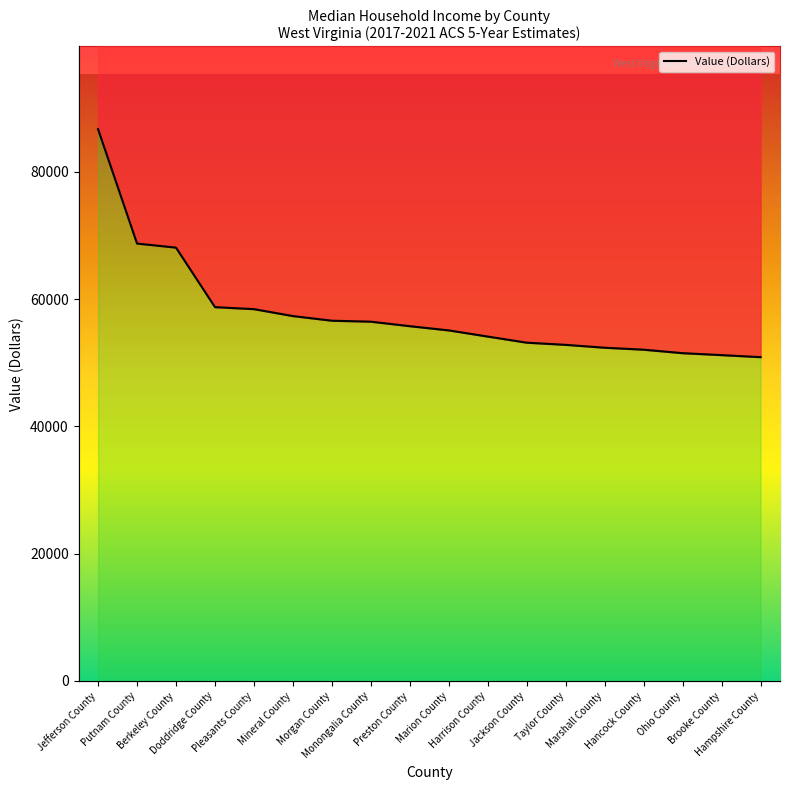

What is the ratio of the value at Jackson County to the value at Preston County?

1.0